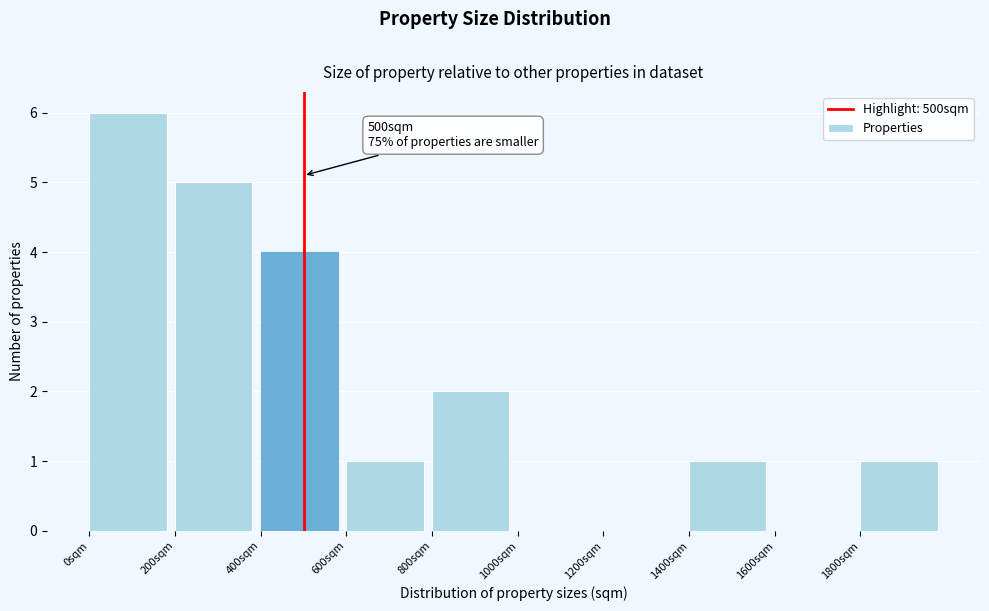

Which range on the x-axis has the tallest bar?

0 to 200